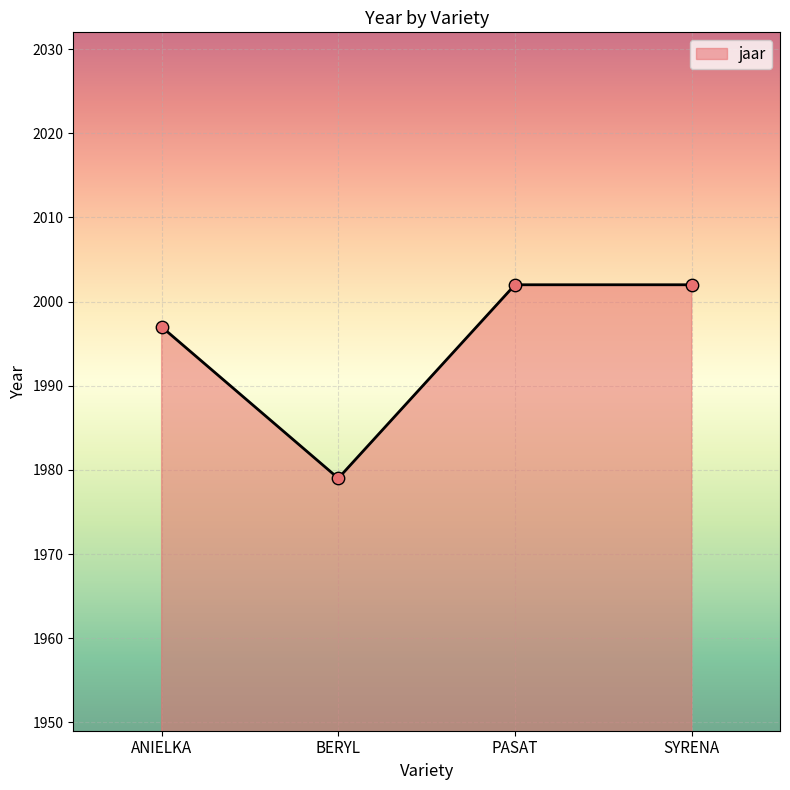

What is the change in value from BERYL to PASAT?

+23